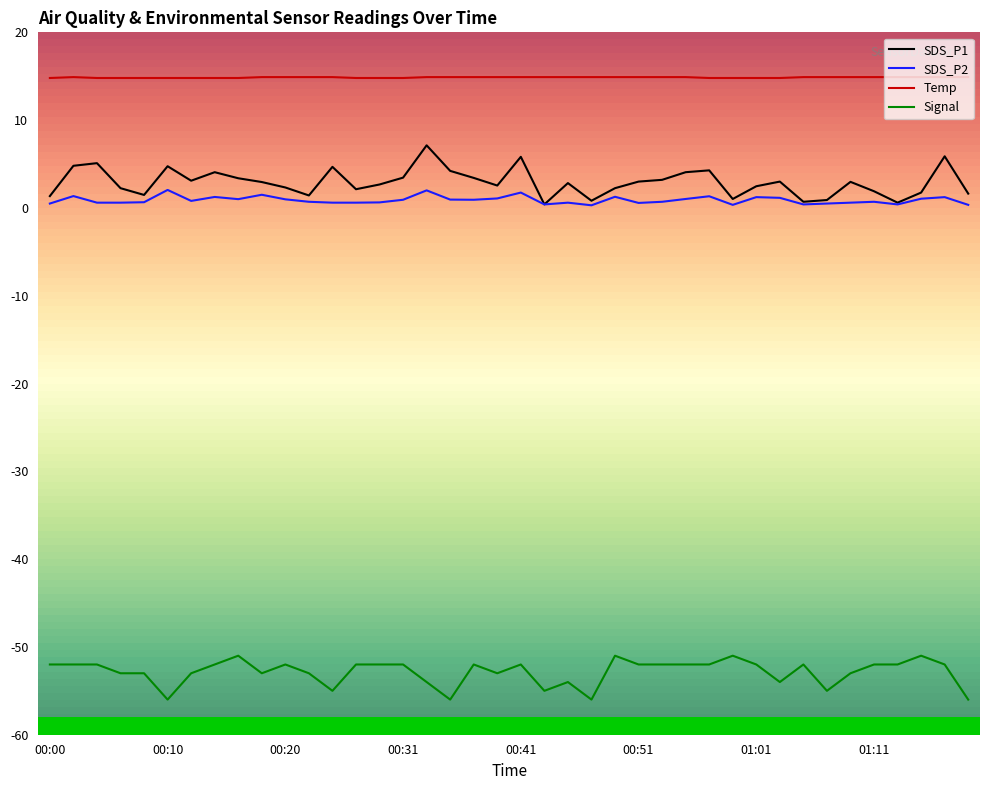

True or false: SDS_P2 and Temp cross at least once.

False